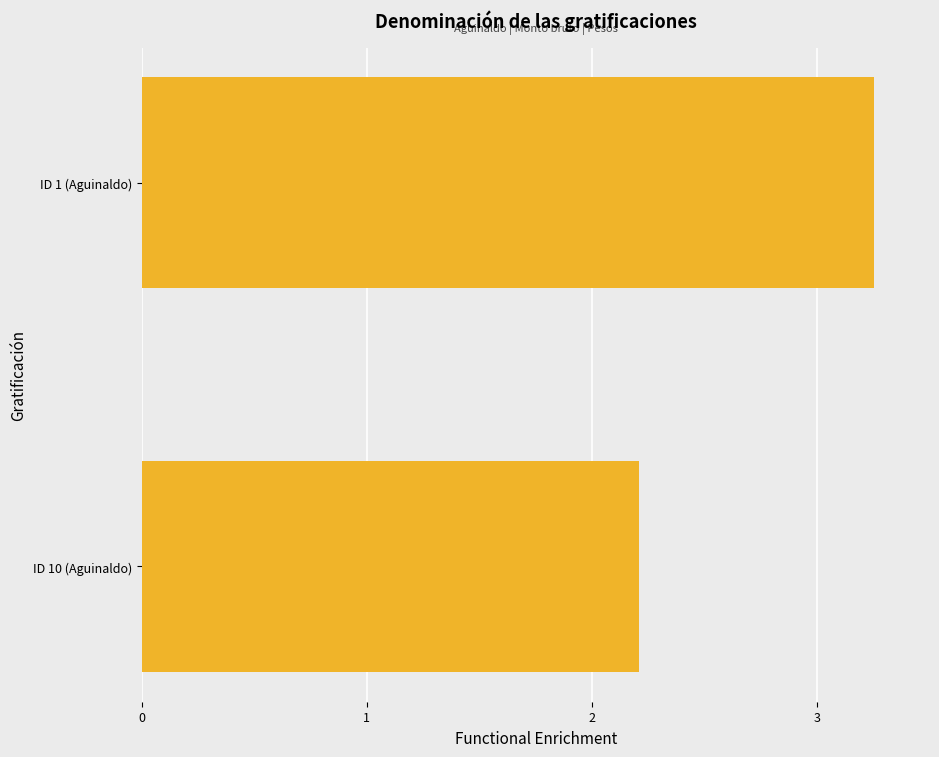

How many bars are there in total?

2